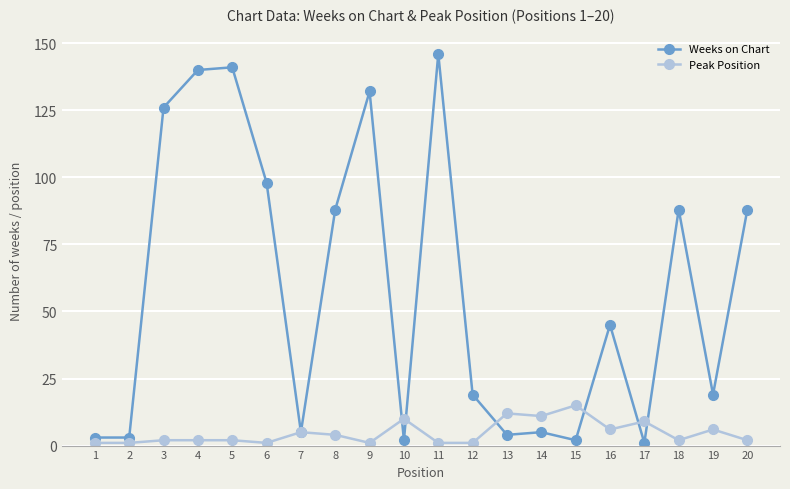

What is the greatest value displayed?

146